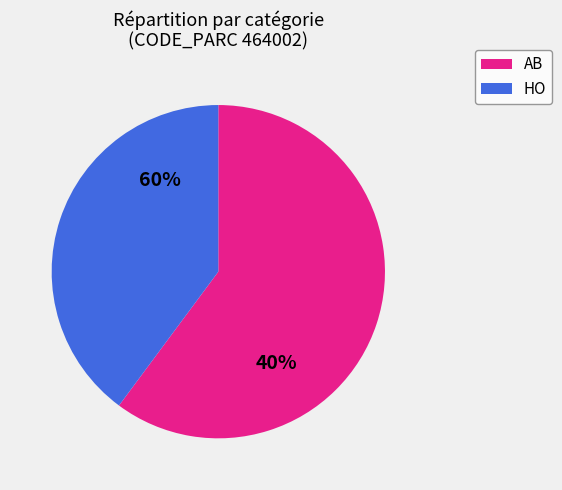

The HO slice represents 52% of the pie. True or false?

False